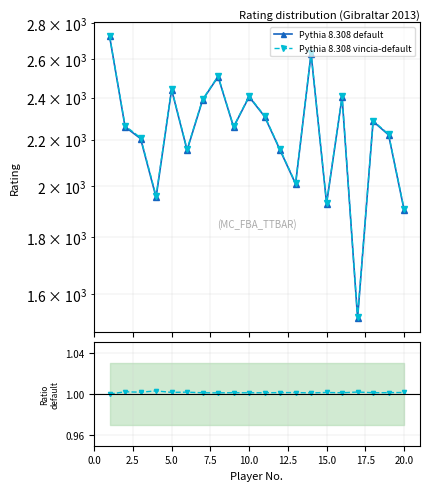

True or false: Pythia 8.308 default has more than 2 points higher than both neighbors.

True